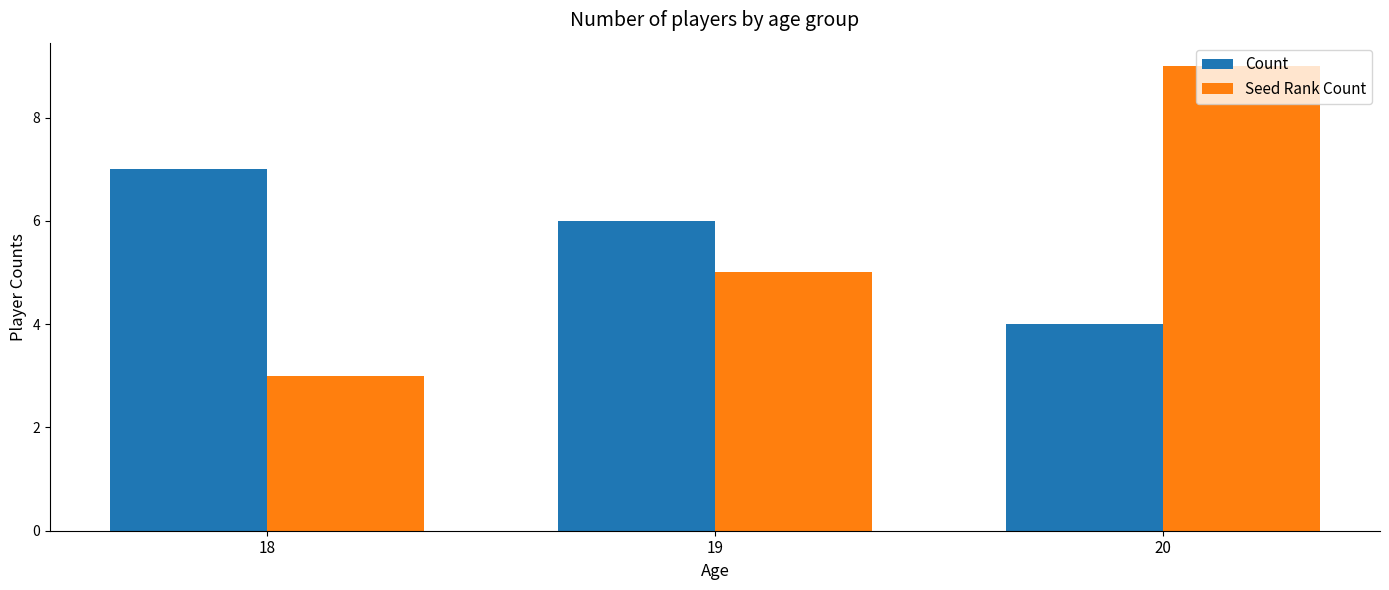

What is the average value of the Count series?

6